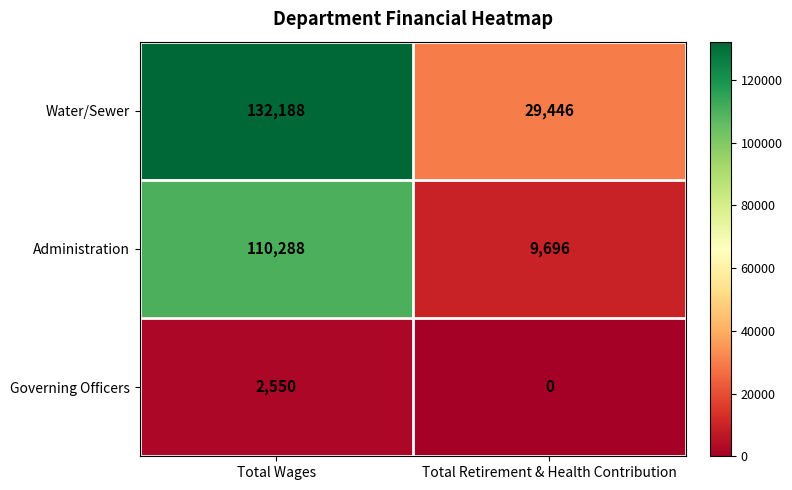

Which series has the largest range (max minus min)?

Water/Sewer